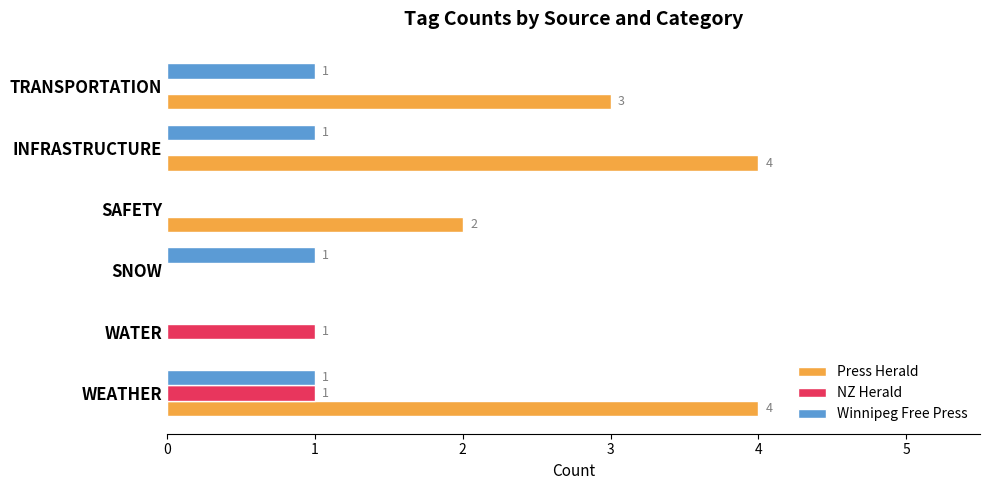

What value does the Press Herald series have at TRANSPORTATION?

3